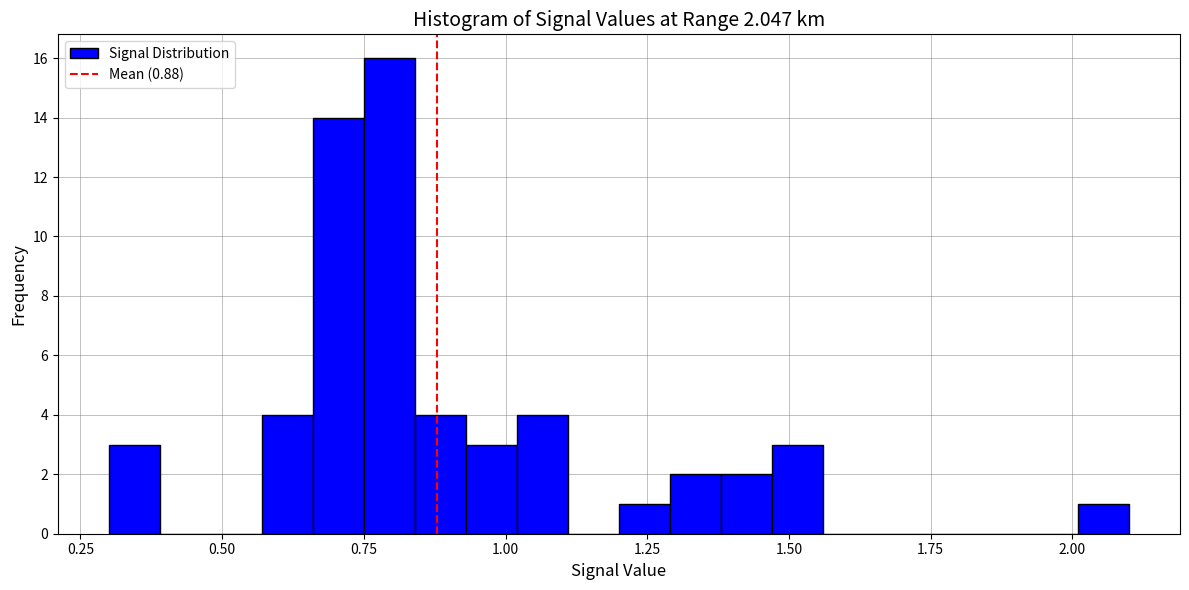

Read against the x-axis, roughly where is the centre of the tallest bar?

0.80